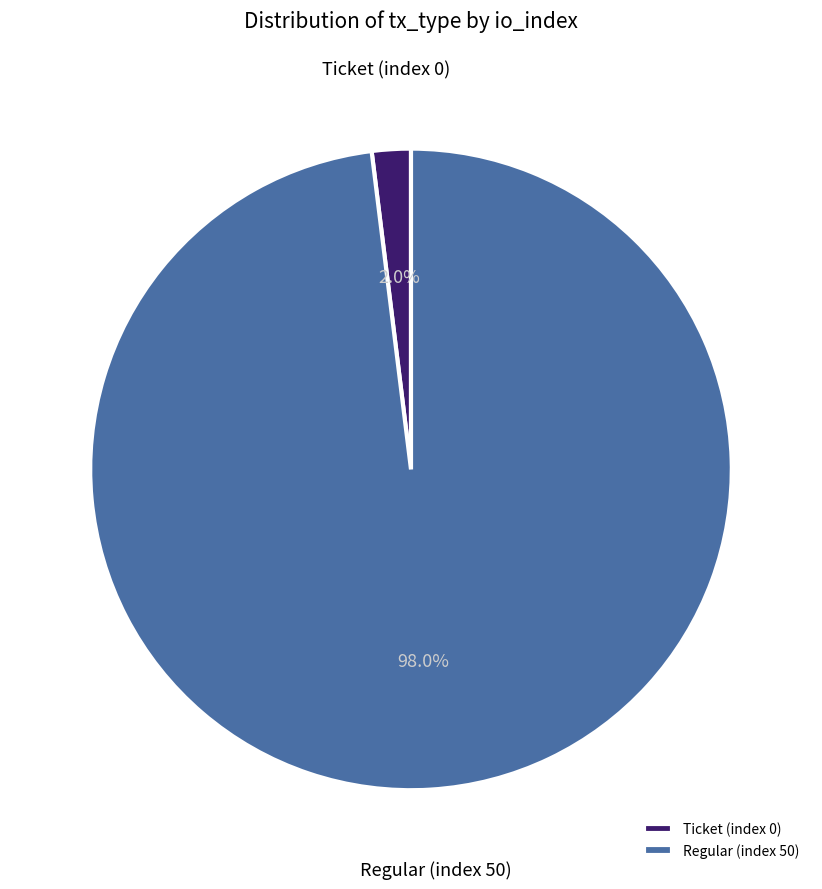

Which has a higher value, Ticket (index 0) or Regular (index 50)?

Regular (index 50)